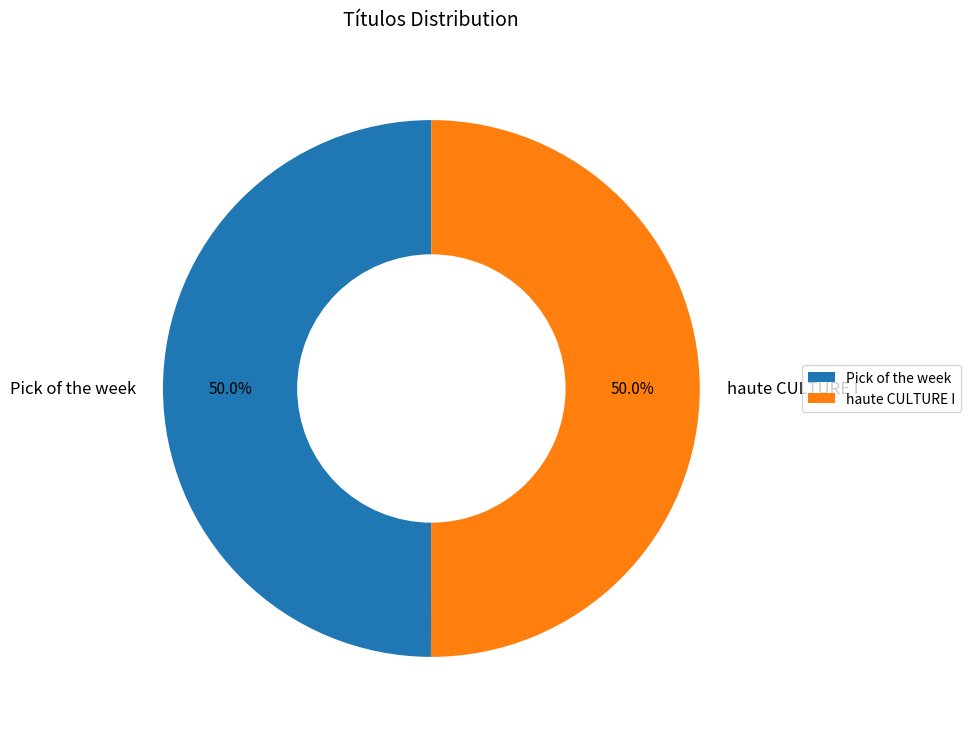

How much of the chart is everything except Pick of the week?

50.0%